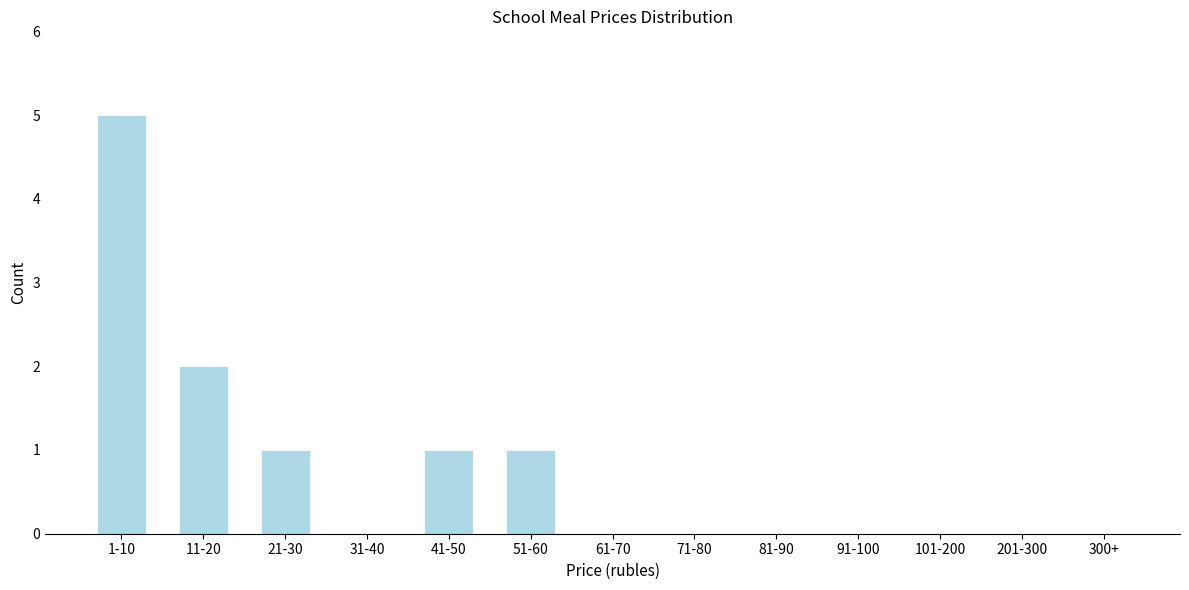

Reading left to right, transcribe all the data shown in this chart.

1-10=5	11-20=2	21-30=1	31-40=0	41-50=1	51-60=1	61-70=0	71-80=0	81-90=0	91-100=0	101-200=0	201-300=0	300+=0